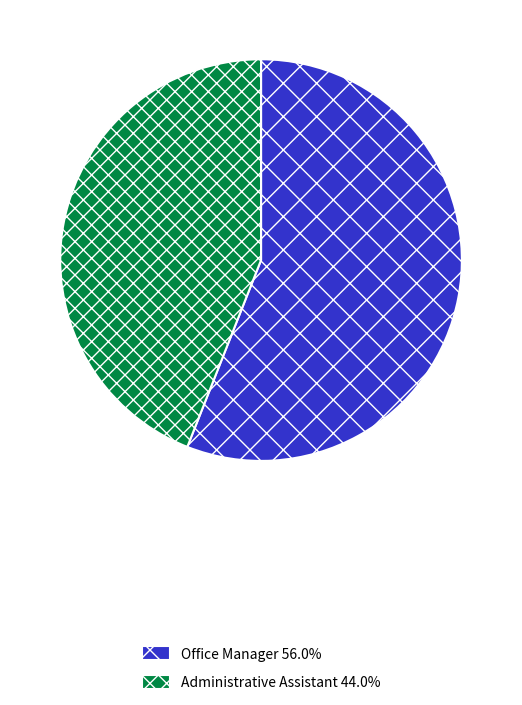

Between Administrative Assistant and Office Manager, which is larger?

Office Manager